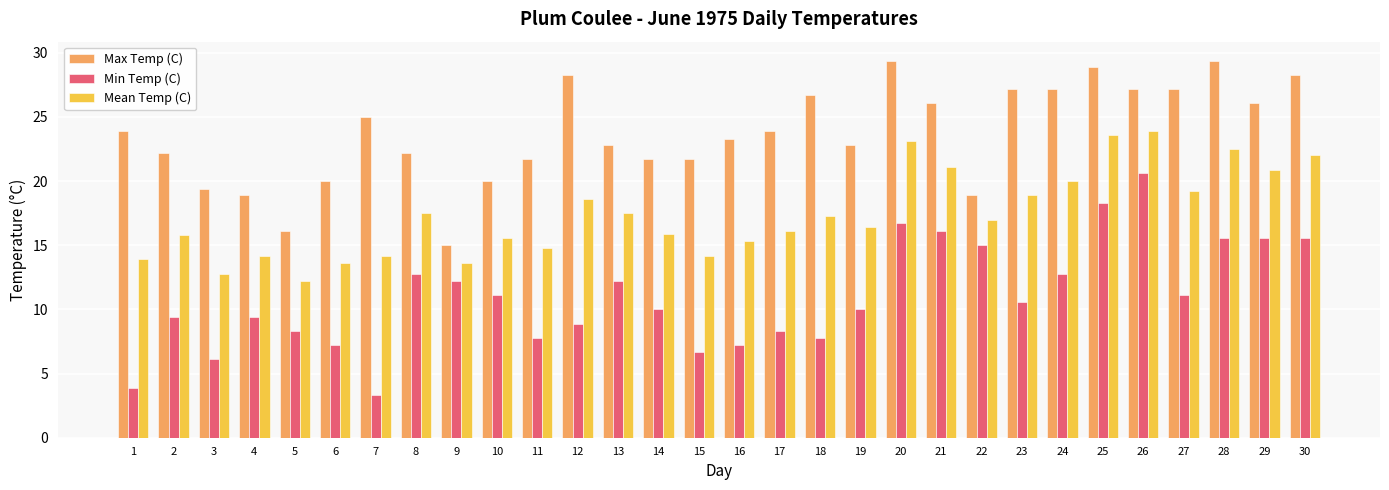

List the series in order of their peak value, highest first.

Max Temp (C), Mean Temp (C), Min Temp (C)